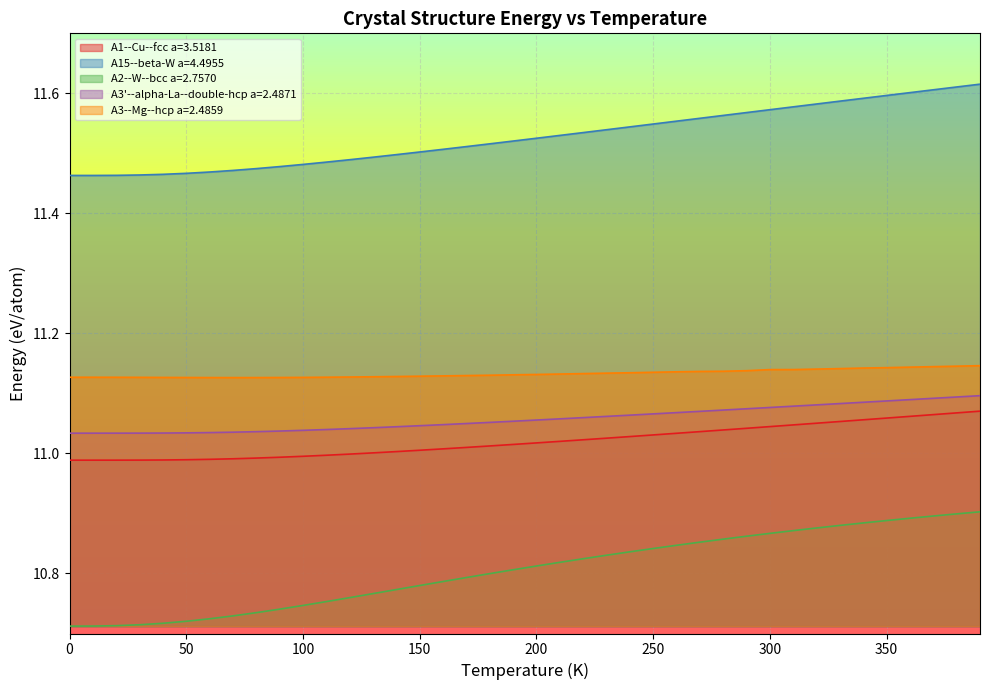

True or false: A15--beta-W a=4.4955 and A2--W--bcc a=2.7570 cross at least once.

False